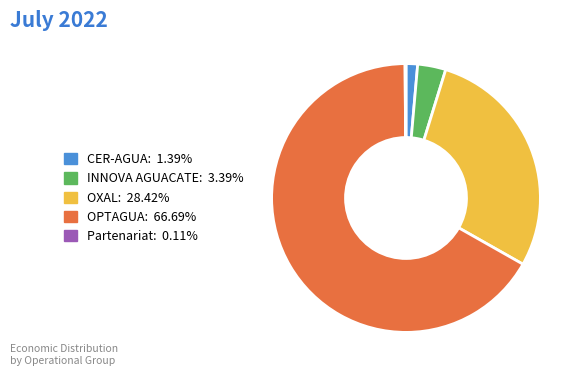

Does any single category account for the majority?

Yes